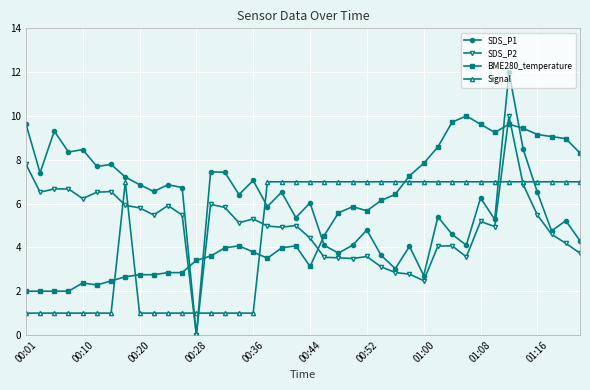

True or false: Signal has more than 0 interior local peaks.

True